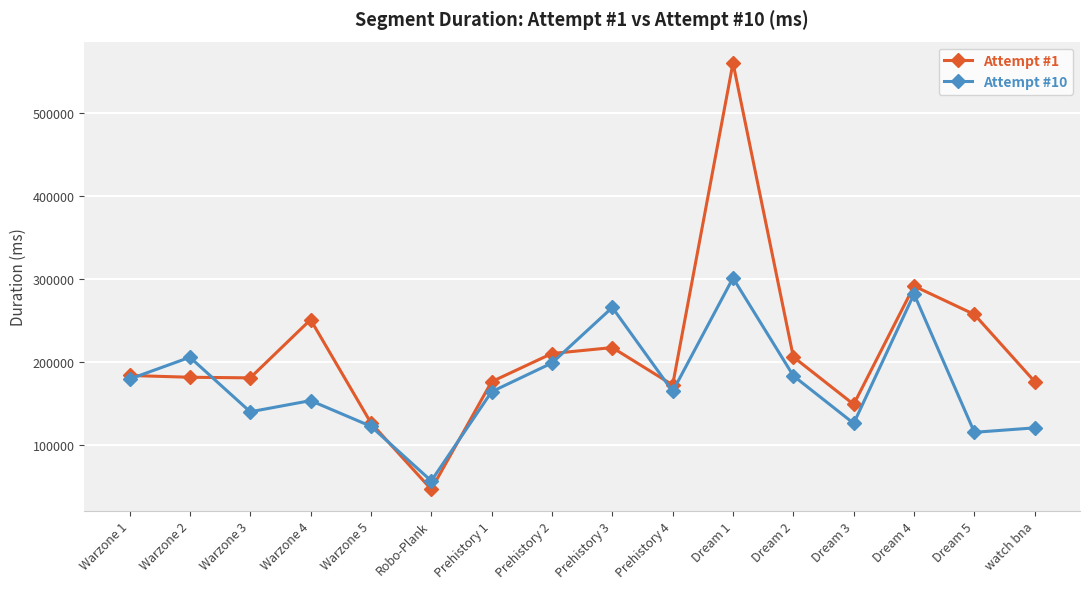

The Attempt #1 series shows 176497 at Prehistory 1. True or false?

True